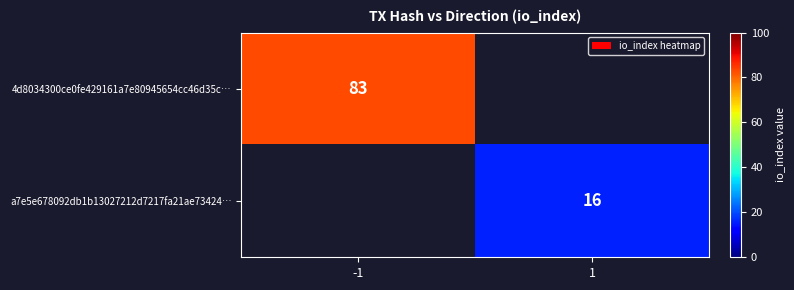

Is it true that a7e5e678092db1b13027212d7217fa21ae73424… equals 23 at 1?

False